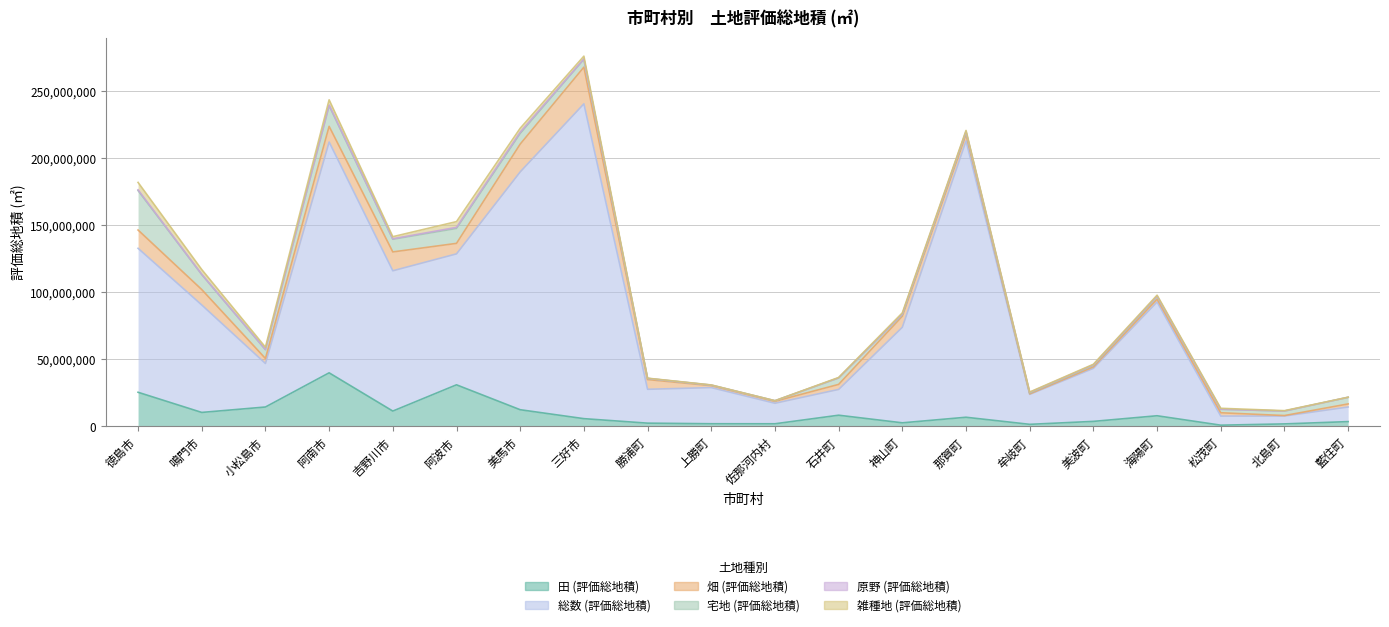

Which series changed the most between 徳島市 and 阿波市?

宅地 (評価総地積)